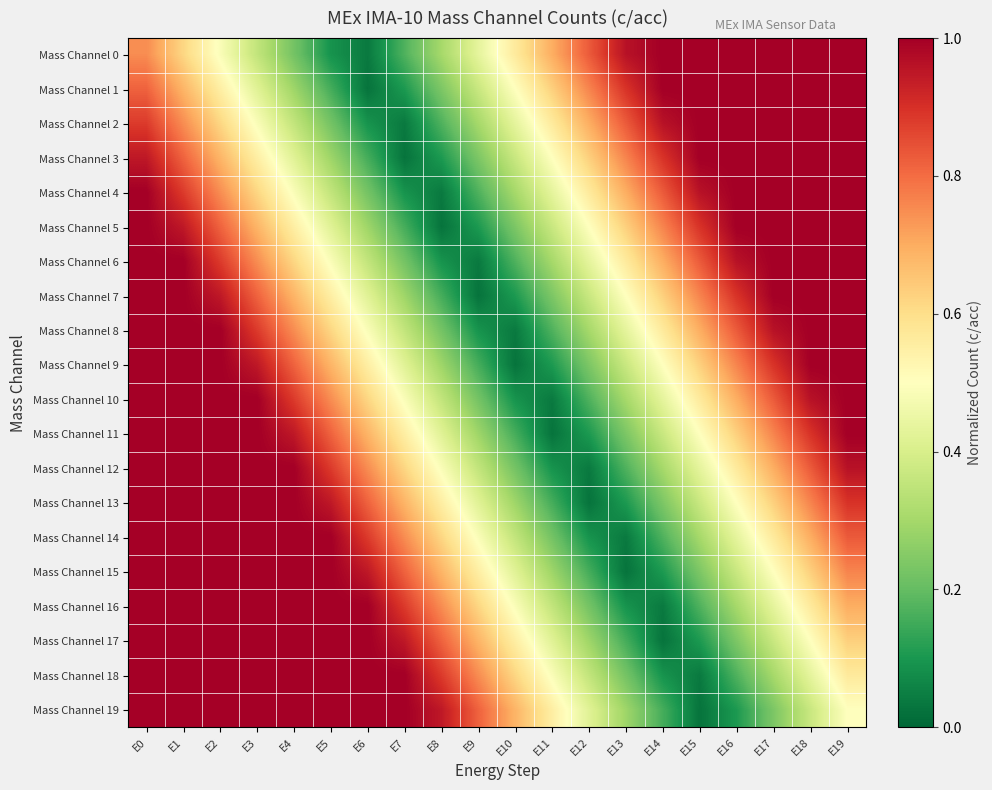

At which category is the sum across all series the highest?

E0